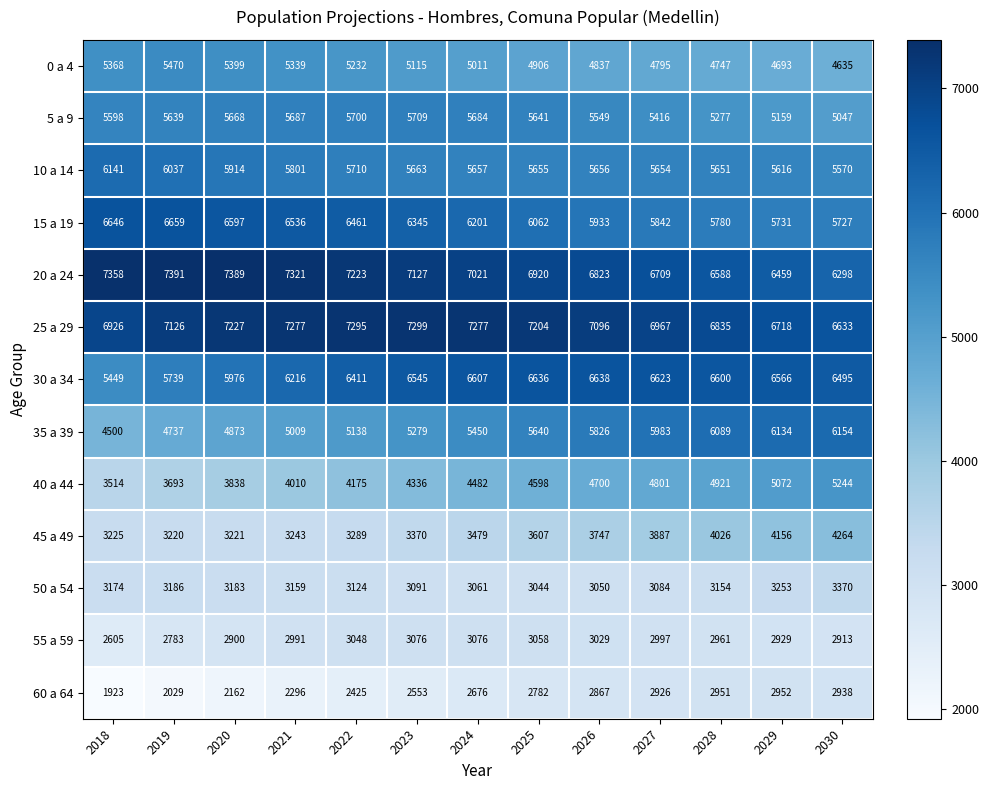

Rank the series by their maximum value, from highest to lowest.

20 a 24, 25 a 29, 15 a 19, 30 a 34, 35 a 39, 10 a 14, 5 a 9, 0 a 4, 40 a 44, 45 a 49, 50 a 54, 55 a 59, 60 a 64